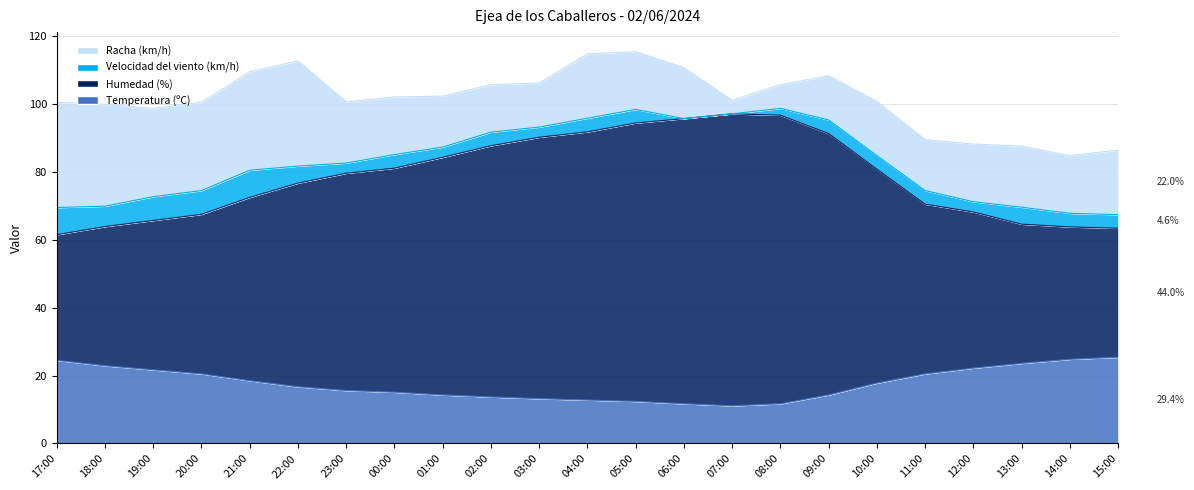

True or false: Humedad (%) has a value of 91.8 at 04:00.

True